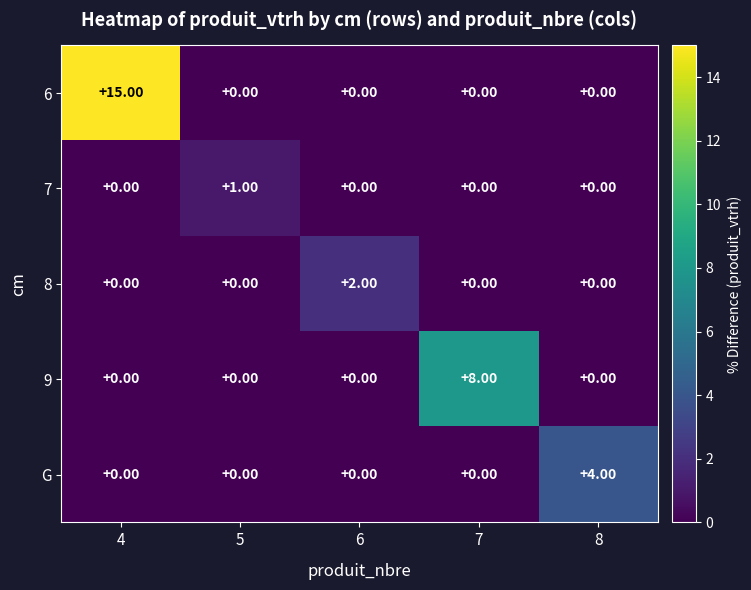

What is the difference between the G values at 8 and 6?

4